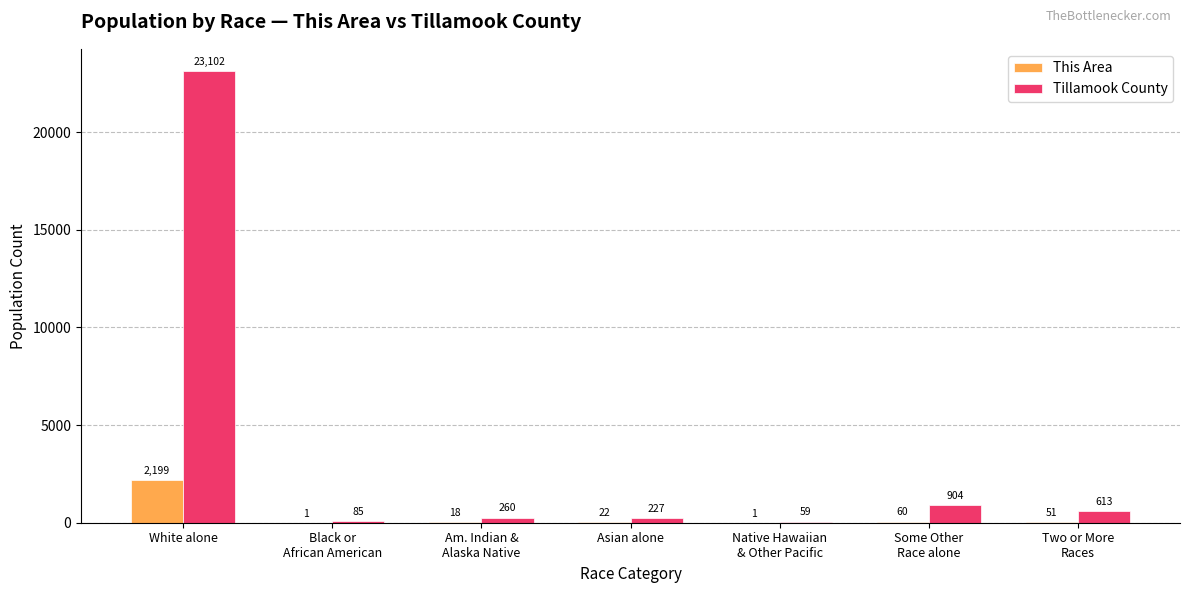

What is the sum of all This Area values?

2352